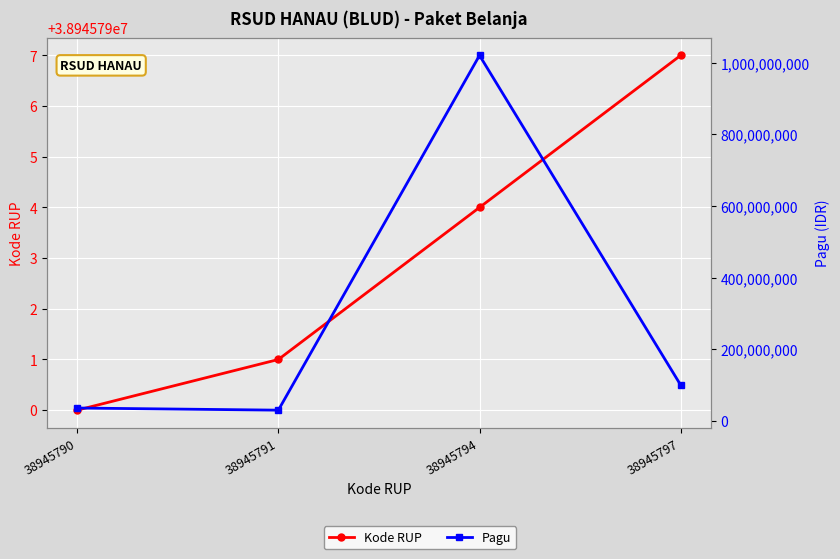

What is the maximum value for Kode RUP?

38945797